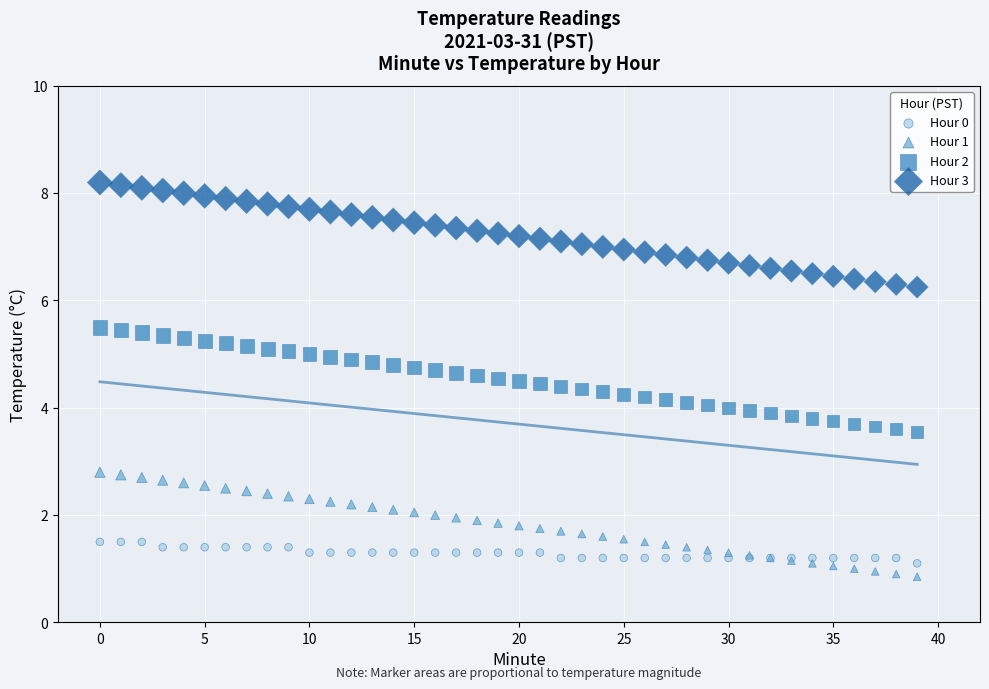

Which series contains the highest Y value?

Hour 3